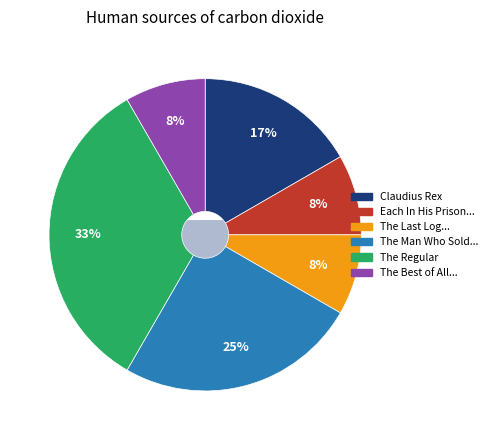

How much of the chart is everything except The Man Who Sold the Moon?

75.0%